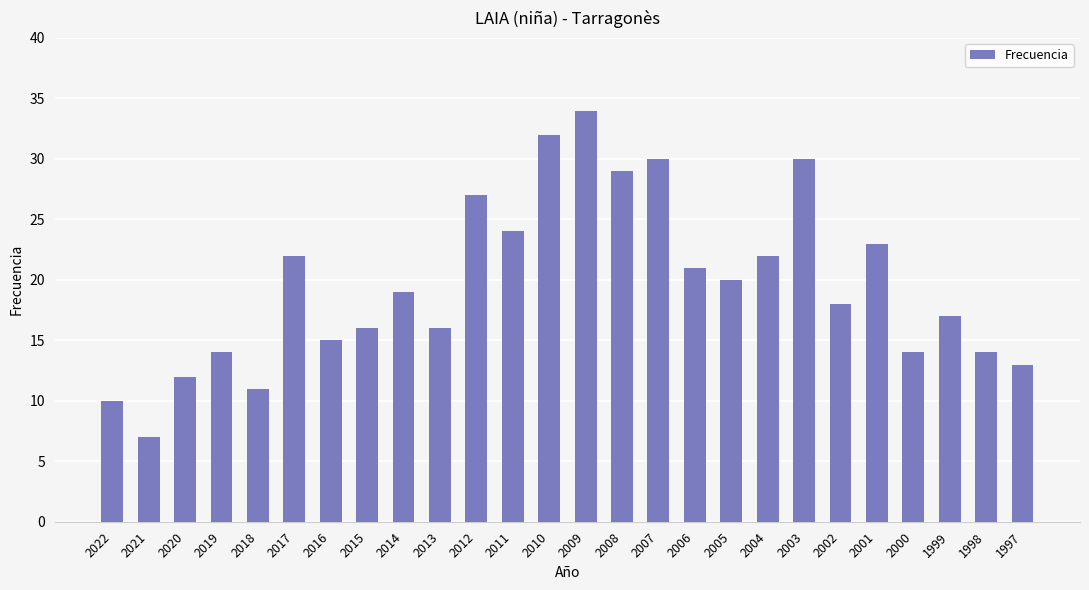

What is the difference between the maximum and minimum values?

27